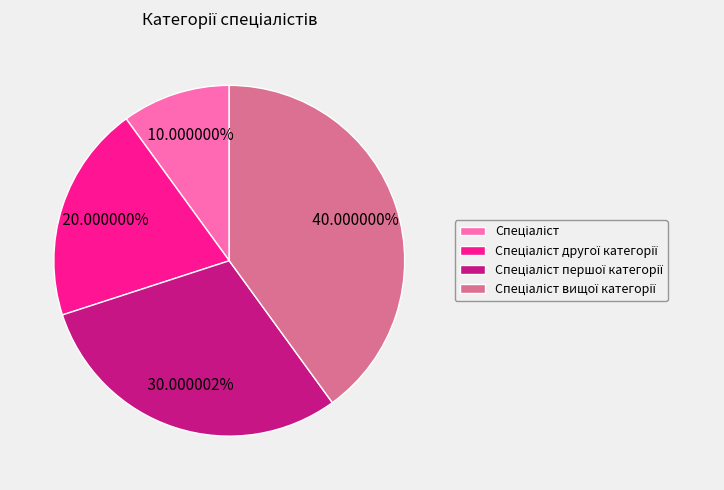

Is there a majority slice in this chart?

No